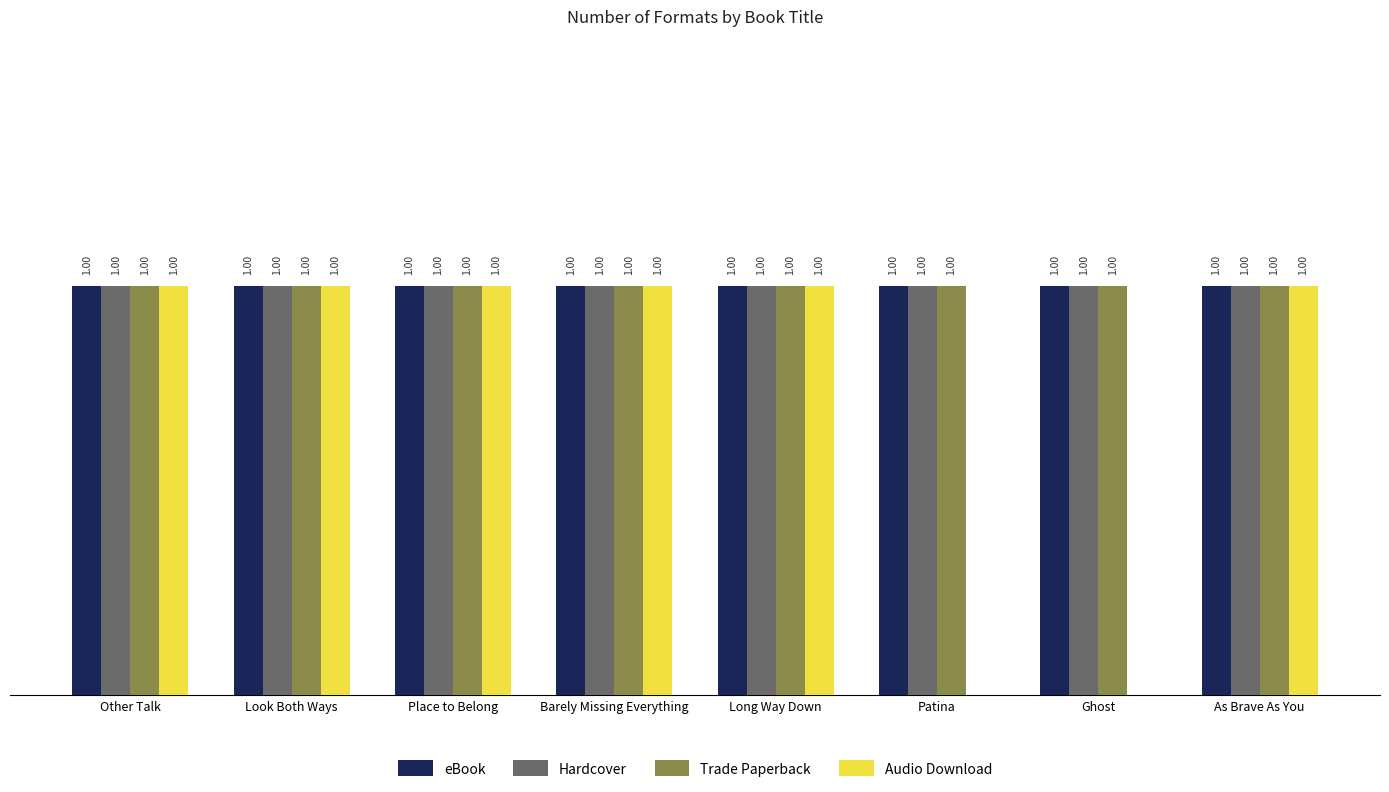

Which series changed the most between Long Way Down and Ghost?

Audio Download